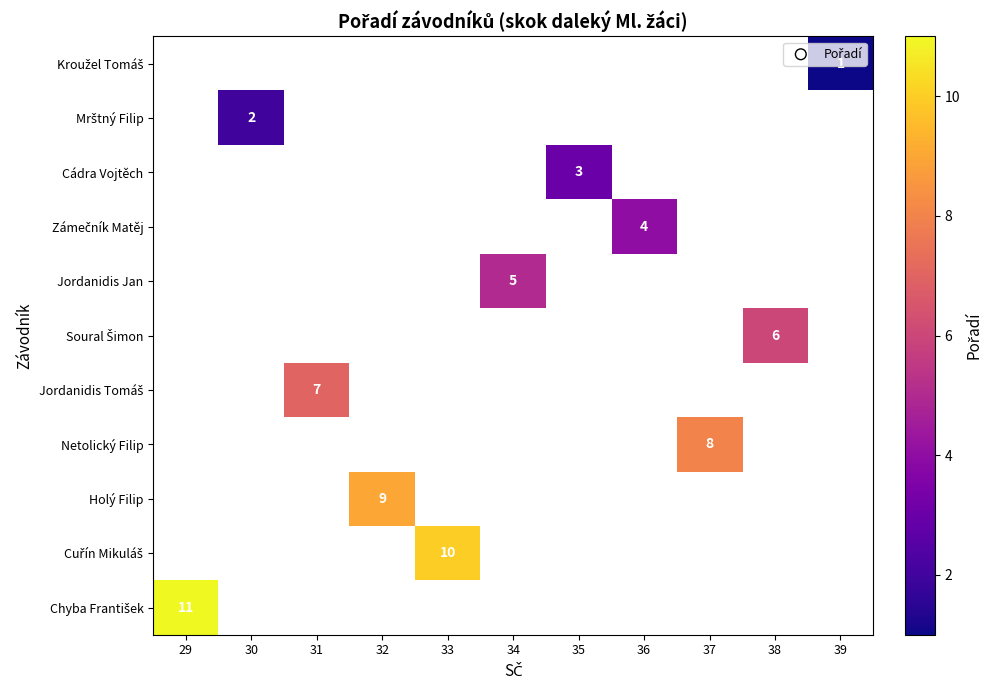

Rank the series at 29 from highest to lowest value.

Kroužel Tomáš, Mrštný Filip, Cádra Vojtěch, Zámečník Matěj, Jordanidis Jan, Soural Šimon, Jordanidis Tomáš, Netolický Filip, Holý Filip, Cuřín Mikuláš, Chyba František